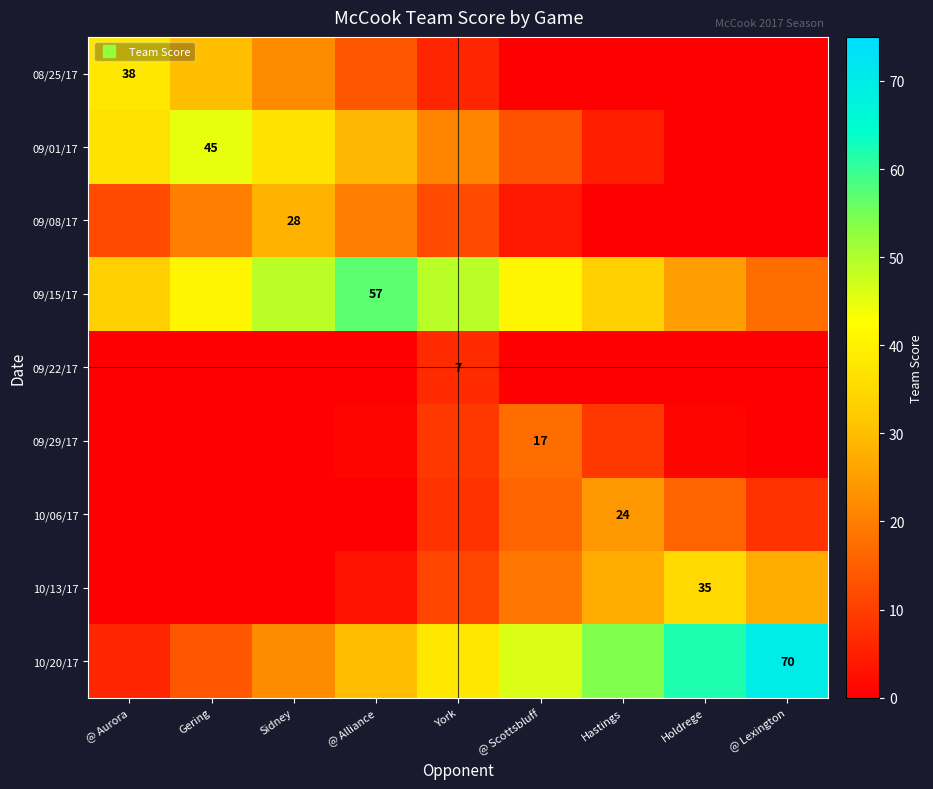

Which series has the largest total across all categories?

09/15/17